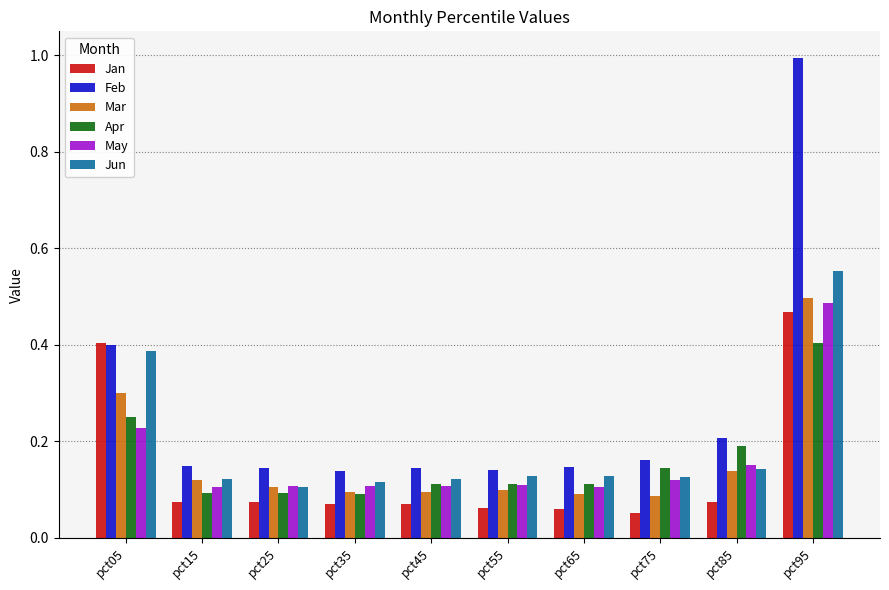

True or false: Mar has a value of 0.2 at pct95.

False